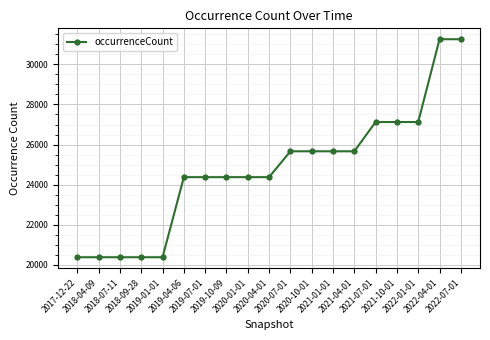

What is the difference between the maximum and minimum values?

10878